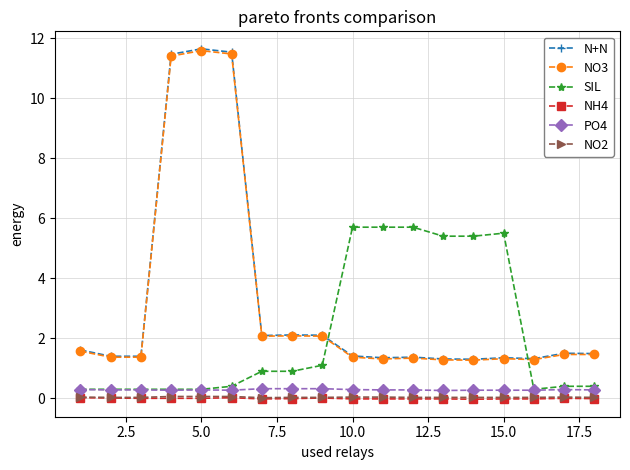

How many data points does each series have?

18